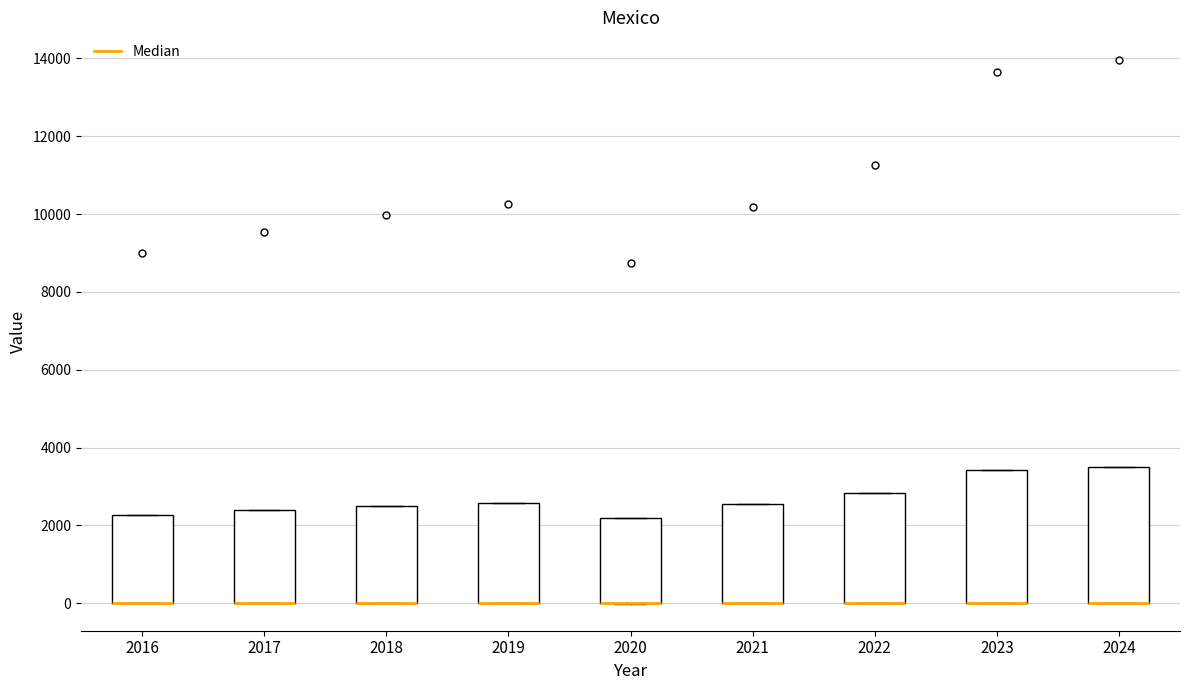

Where is the upper edge of the box at x = 2018 on the y-axis? The values are not printed on the chart, so give them approximately, as read against the axis.

2600